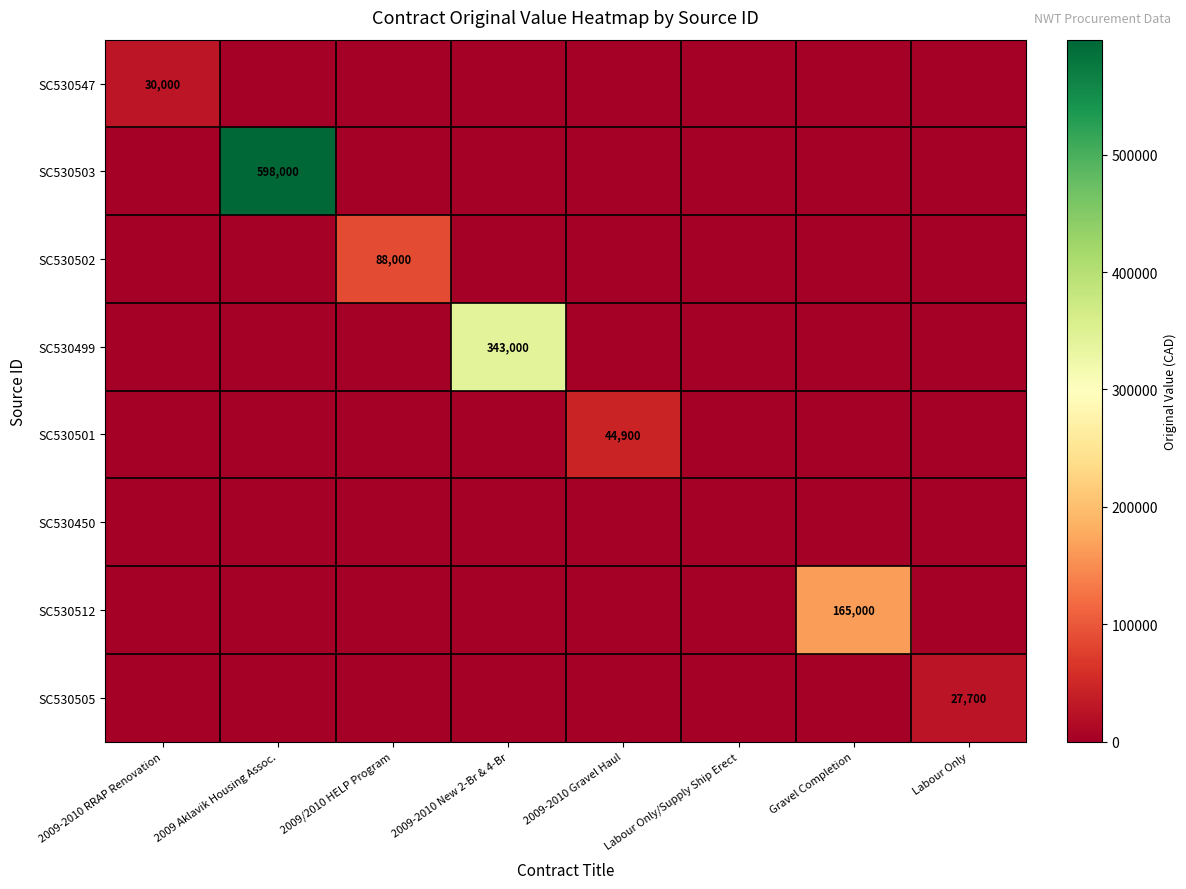

Is it true that SC530512 equals 165000 at Gravel Completion?

True